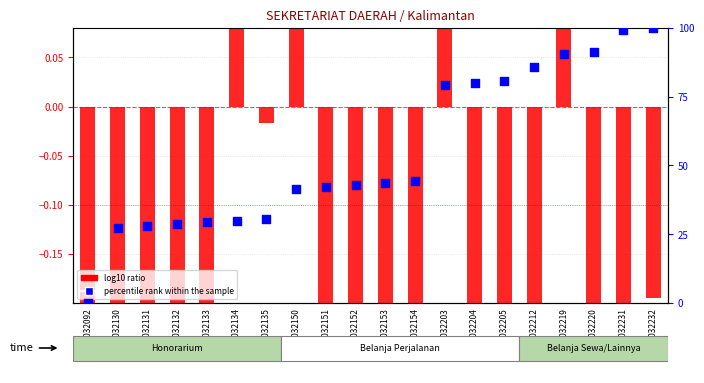

Which series contains the highest Y value?

percentile rank within the sample